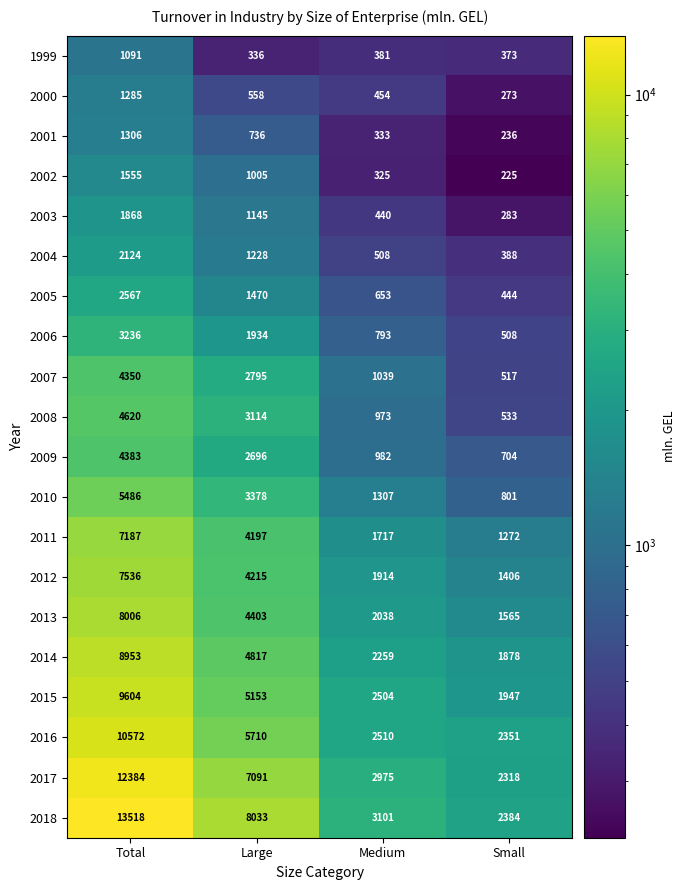

Which category has the lowest value across all series?

Small